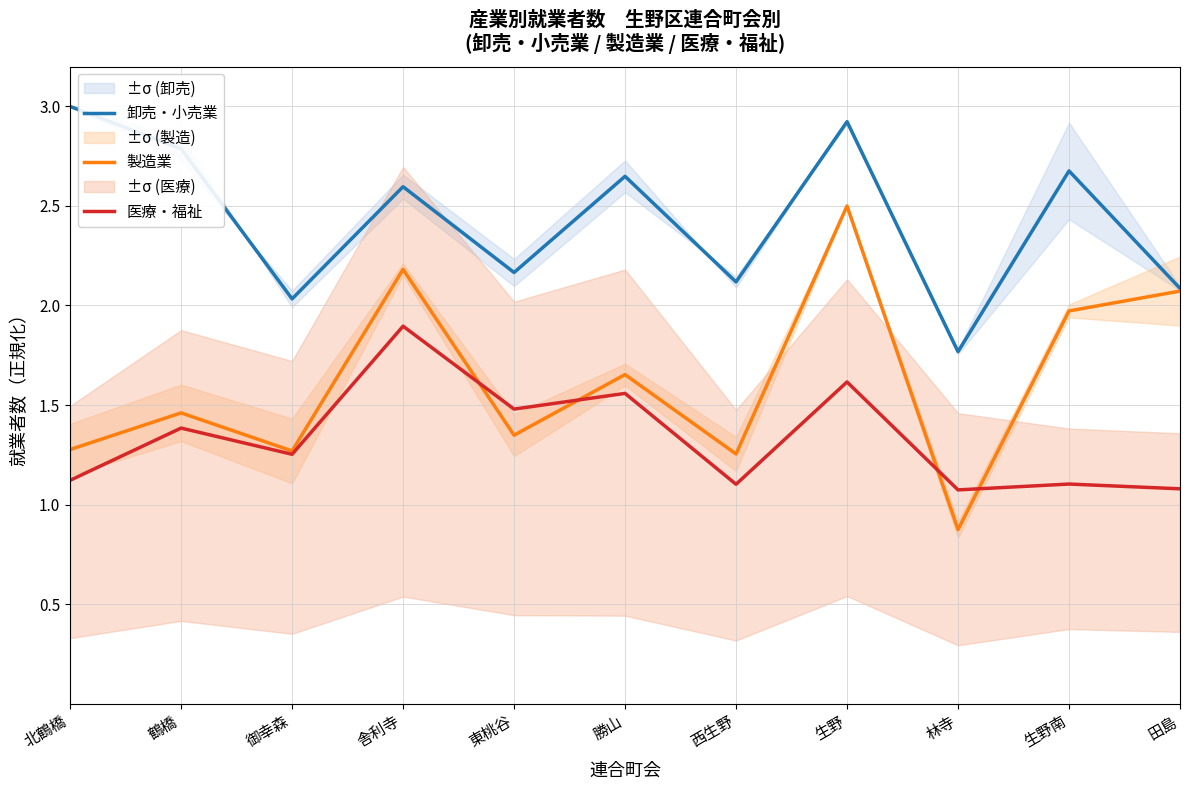

How many intersections are there between 医療・福祉 and 製造業?

4